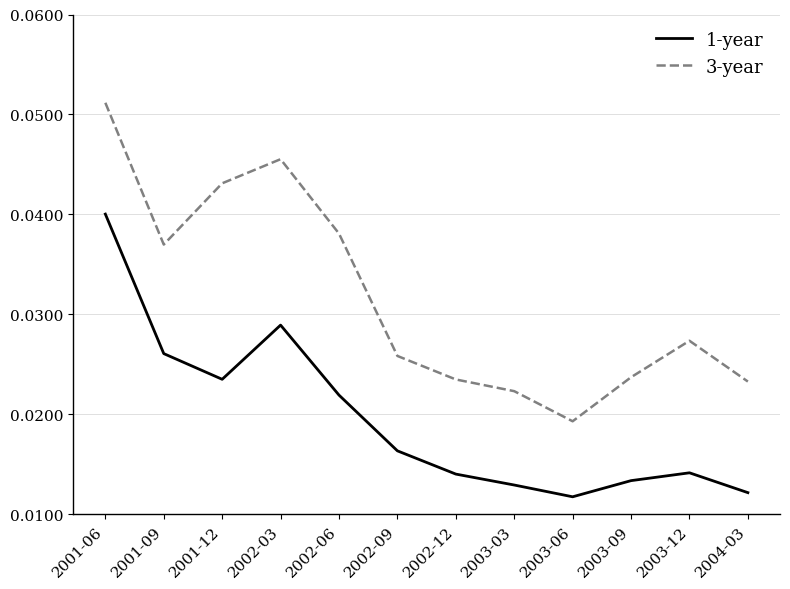

Does the chart have visible grid lines?

Yes